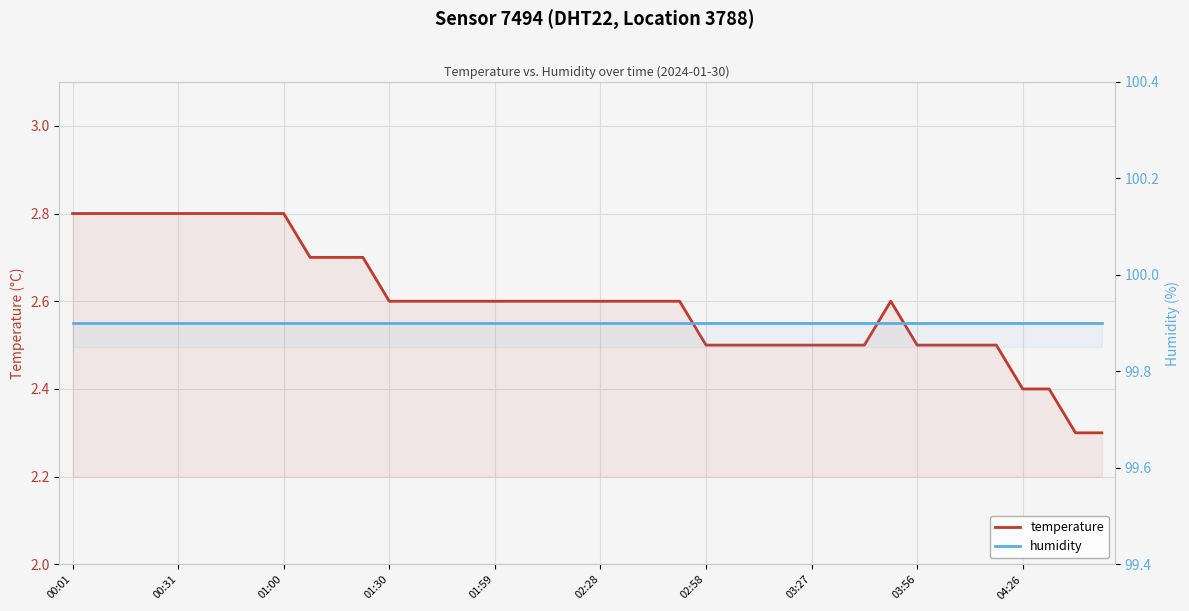

List the series in order of their peak value, lowest first.

temperature, humidity